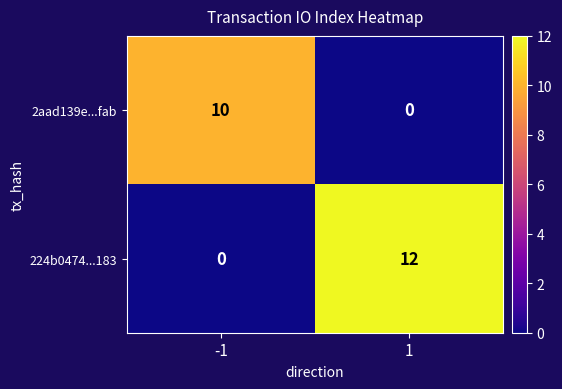

Reading right to left, transcribe all the data shown in this chart.

2aad139e...fab: 0	10
224b0474...183: 12	0